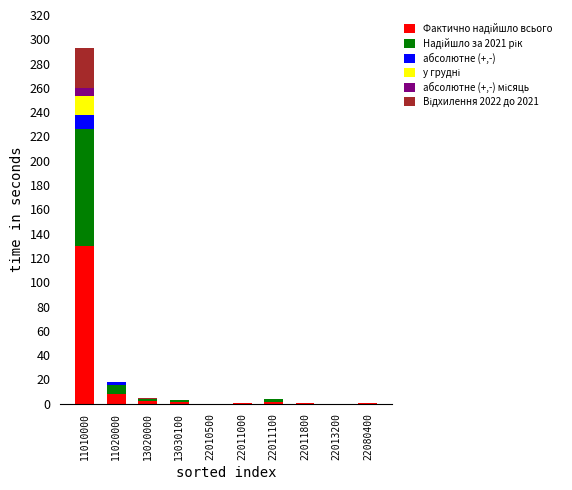

Does the chart contain stacked bars?

Yes